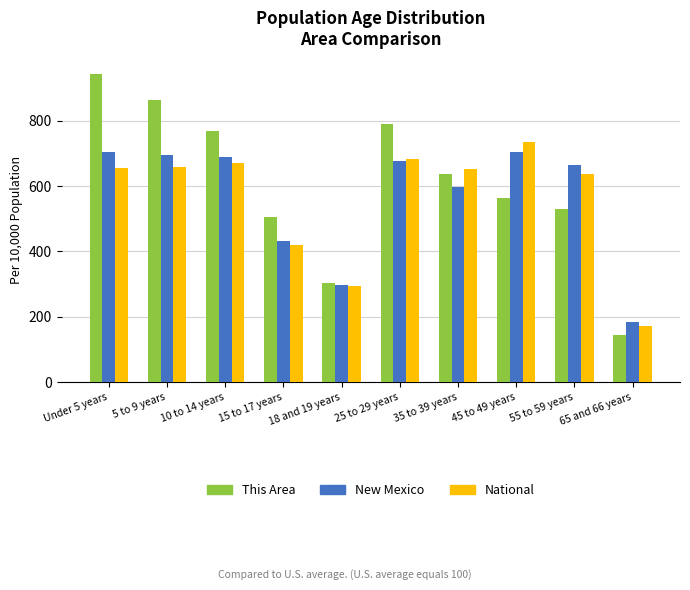

Which category has the highest value in the National series?

45 to 49 years